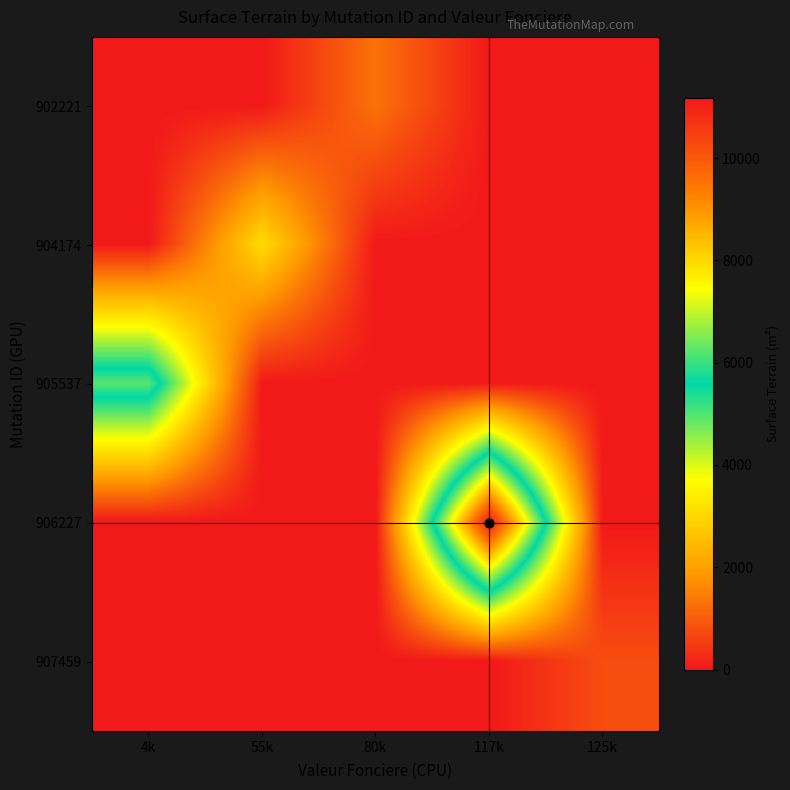

Which category has the lowest value across all series?

4k